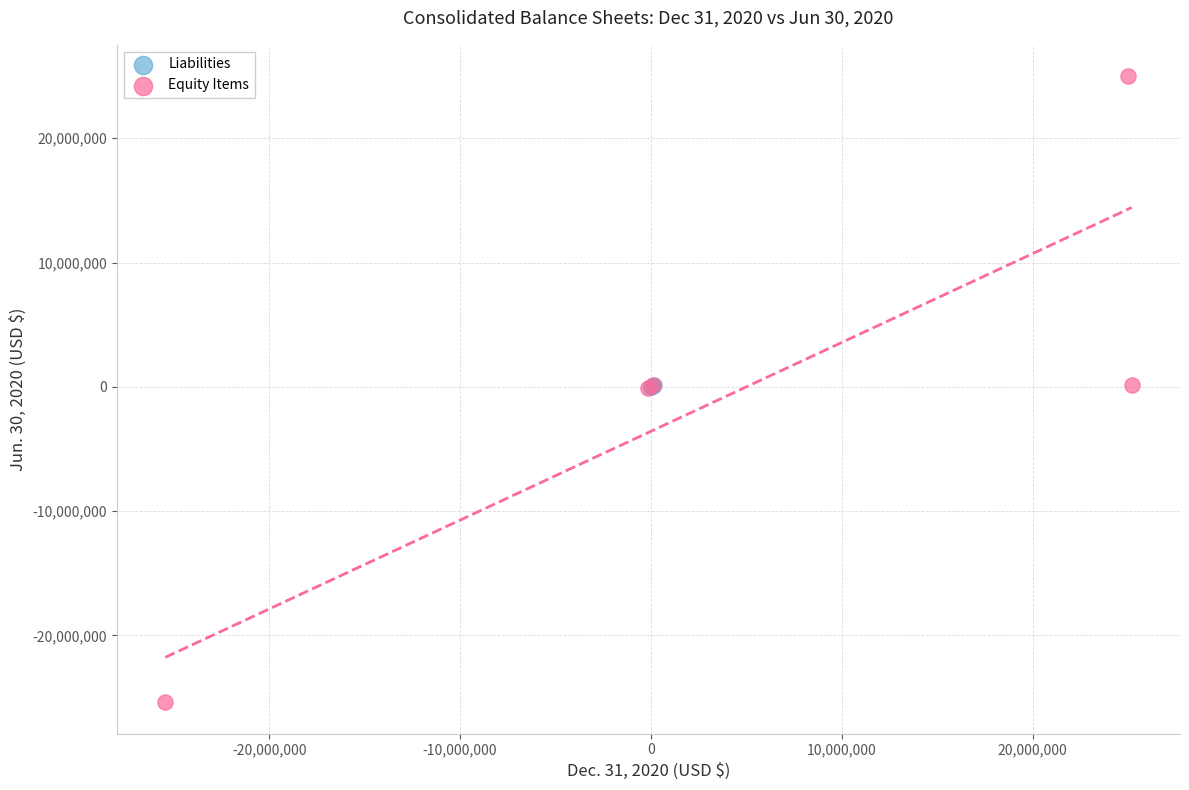

Which series reaches the maximum Y coordinate?

Equity Items